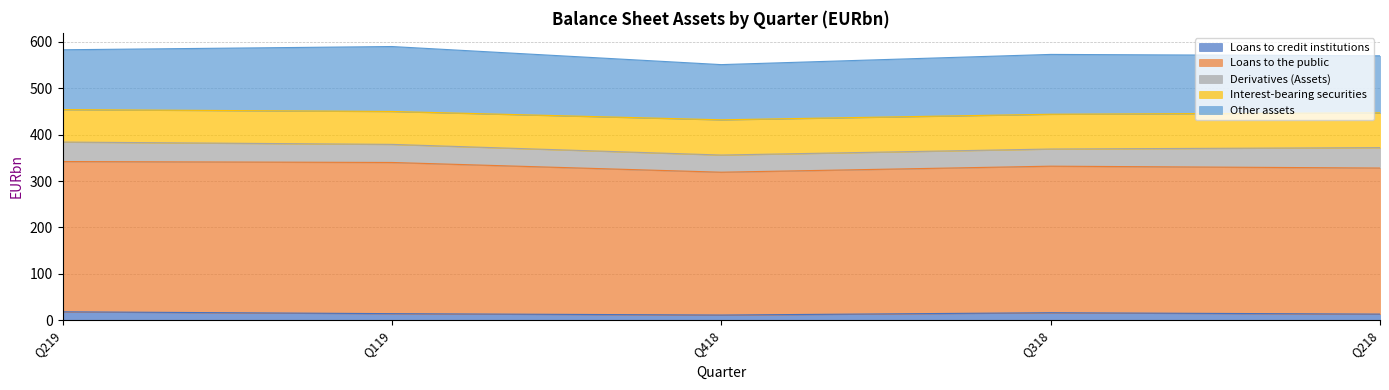

True or false: Derivatives (Assets) and Loans to credit institutions cross at least once.

False